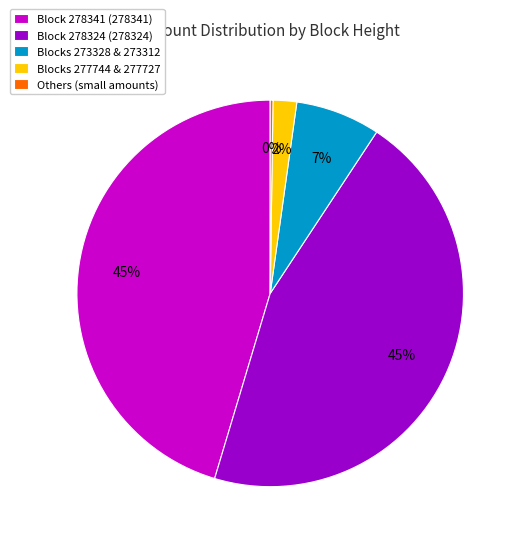

Is it true that Blocks 277744 & 277727 is 2% of the pie?

True